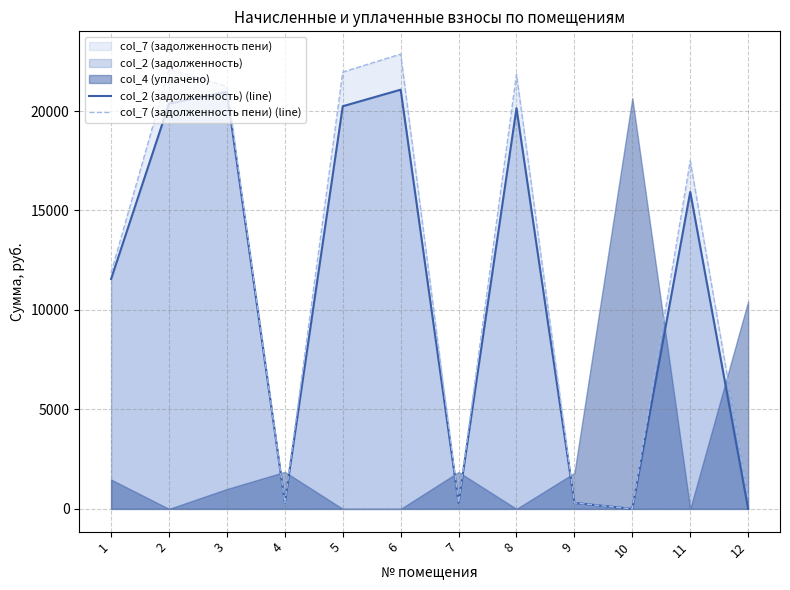

Count the number of categories in the chart.

12